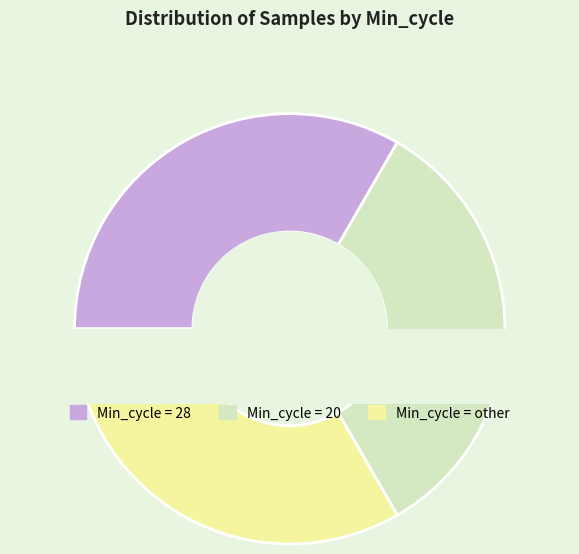

How many segments does this pie chart have?

3